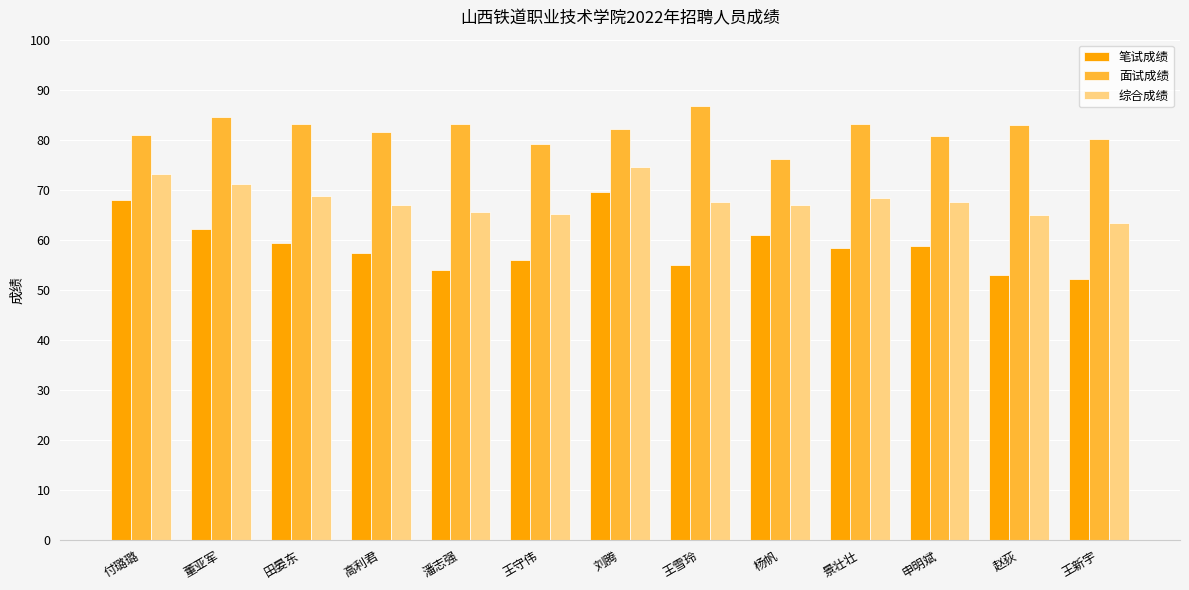

Rank the series by their average value, from lowest to highest.

笔试成绩, 综合成绩, 面试成绩